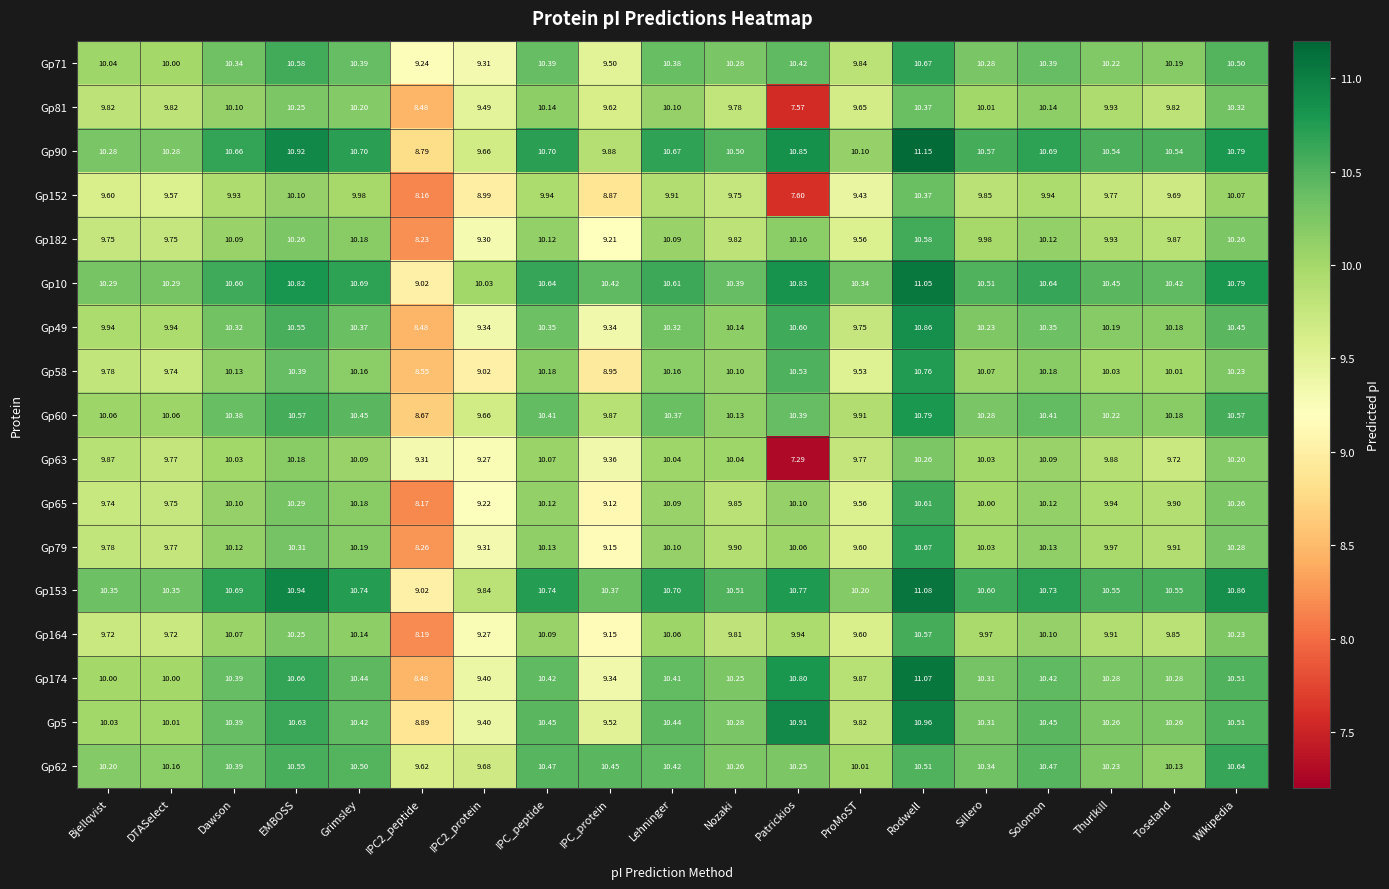

At how many categories does at least one series exceed 7?

19